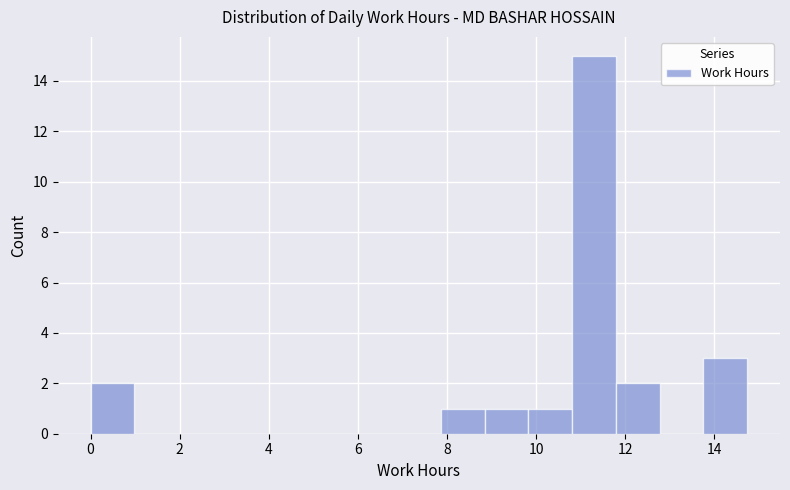

What is the height of the bar covering 0.0 to 1.0 on the x-axis? Neither the bar edges nor the heights are printed on the chart, so give them approximately, as read against the axes.

2